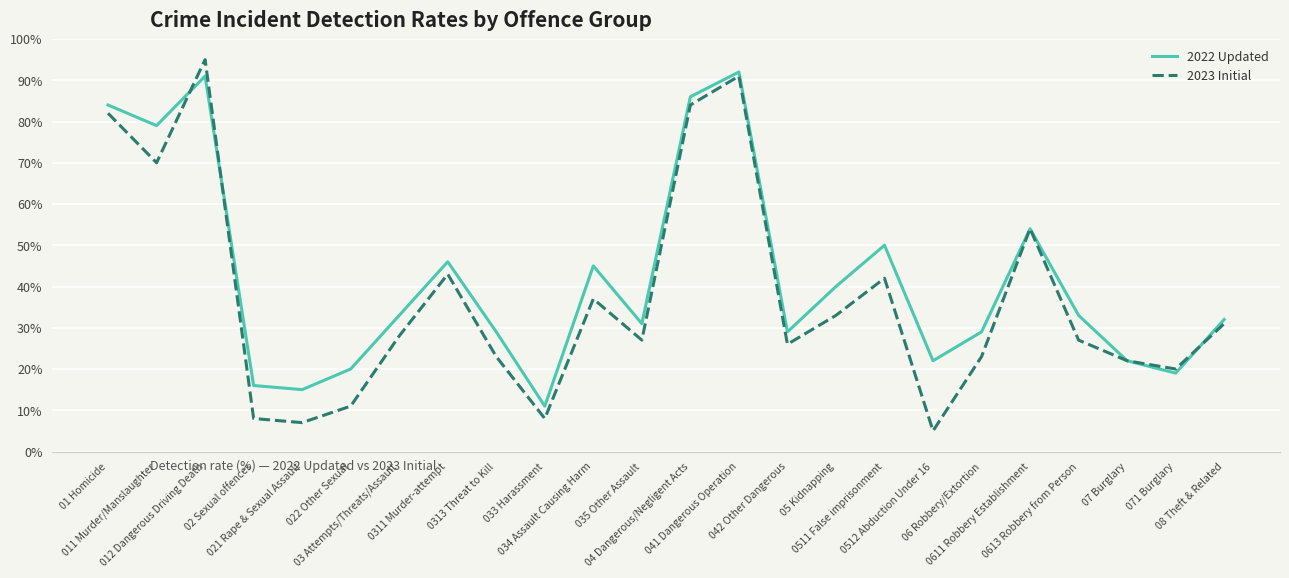

Is the value of 2023 Initial at 06 Robbery/Extortion greater than the value of 2022 Updated at 02 Sexual offences?

Yes